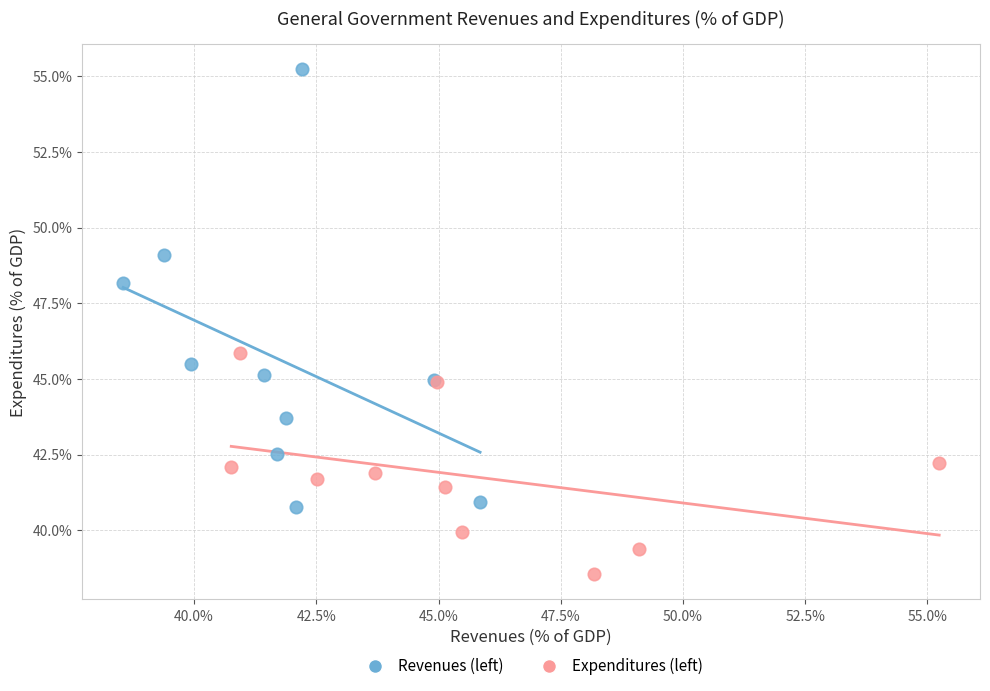

Which series reaches the minimum Y coordinate?

Expenditures (left)